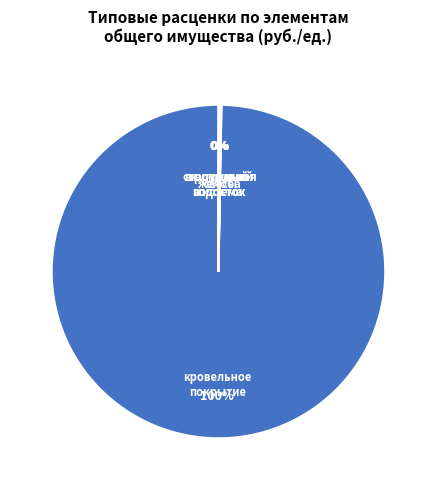

To the nearest percent, what is the average slice percentage?

17%